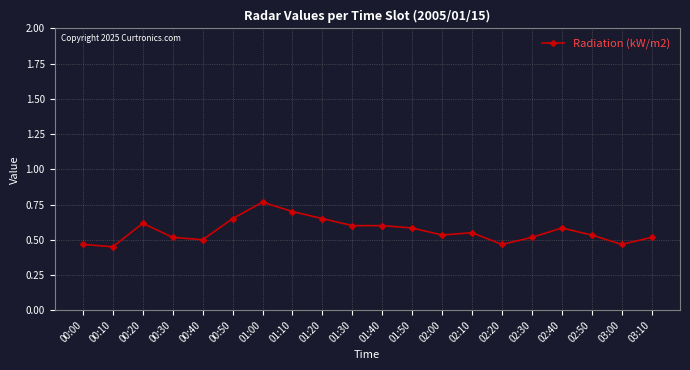

How many lines are shown in the chart?

1